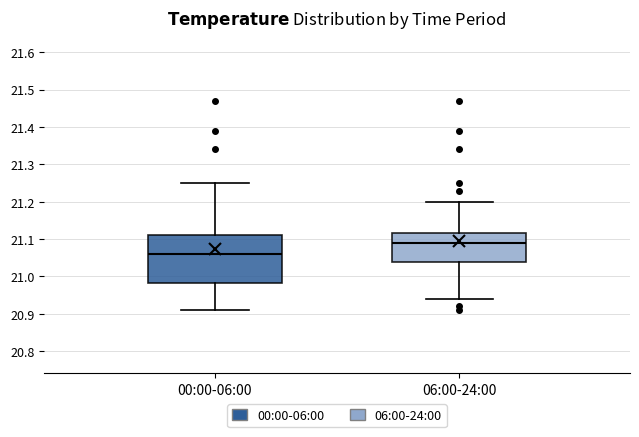

Reading left to right, read every box against the y-axis: the position of its median line, the range the box covers, and the ends of its whiskers. The values are not printed on the chart, so give them approximately, as read against the axis.

00:00-06:00: median 21.06, box 20.98 to 21.11, whiskers 20.91 to 21.25
06:00-24:00: median 21.09, box 21.04 to 21.12, whiskers 20.94 to 21.20